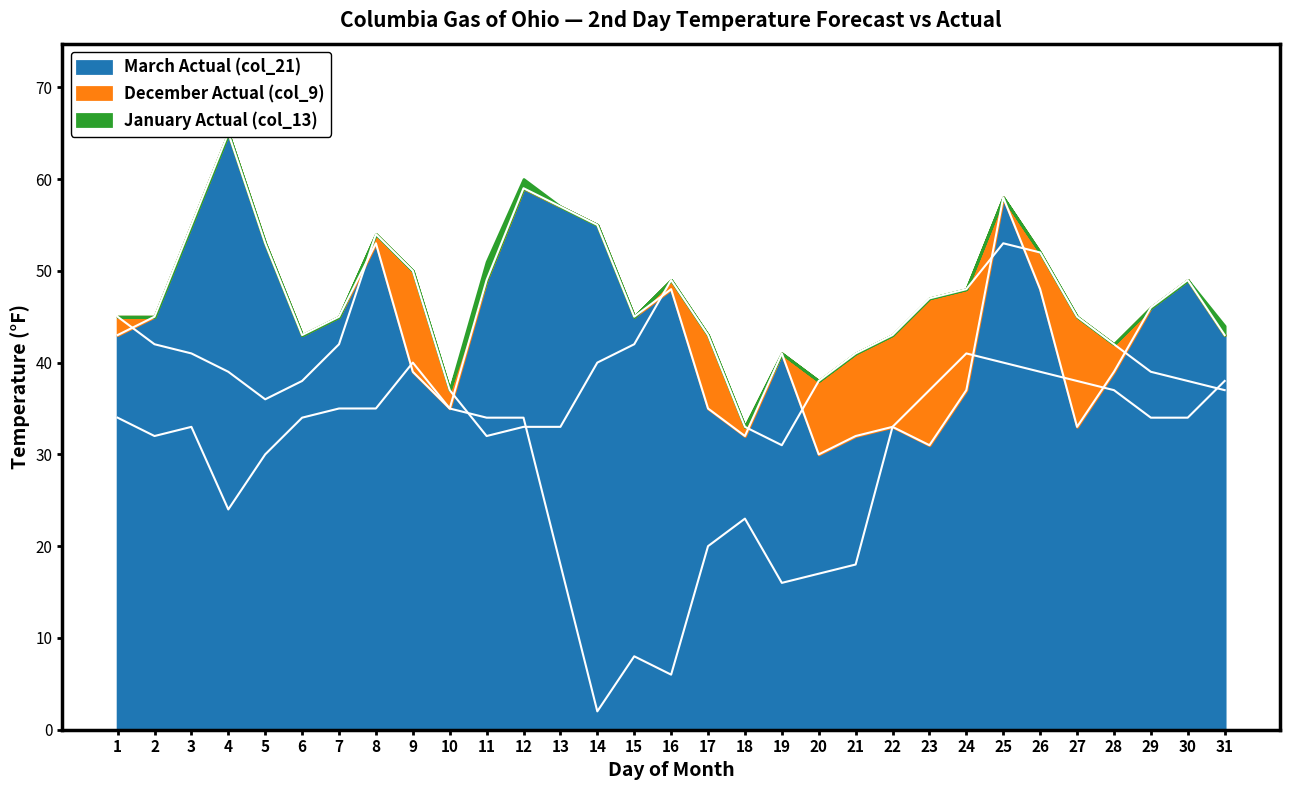

Reading left to right, transcribe all the data shown in this chart.

March Actual (col_21): 43	45	55	65	53	43	45	53	39	35	49	59	57	55	45	48	35	32	41	30	32	33	31	37	58	48	33	39	46	49	43
December Actual (col_9): 45	42	41	39	36	38	42	54	50	37	32	33	33	40	42	49	43	33	31	38	41	43	47	48	53	52	45	42	39	38	37
January Actual (col_13): 34	32	33	24	30	34	35	35	40	35	34	34	18	2	8	6	20	23	16	17	18	33	37	41	40	39	38	37	34	34	38